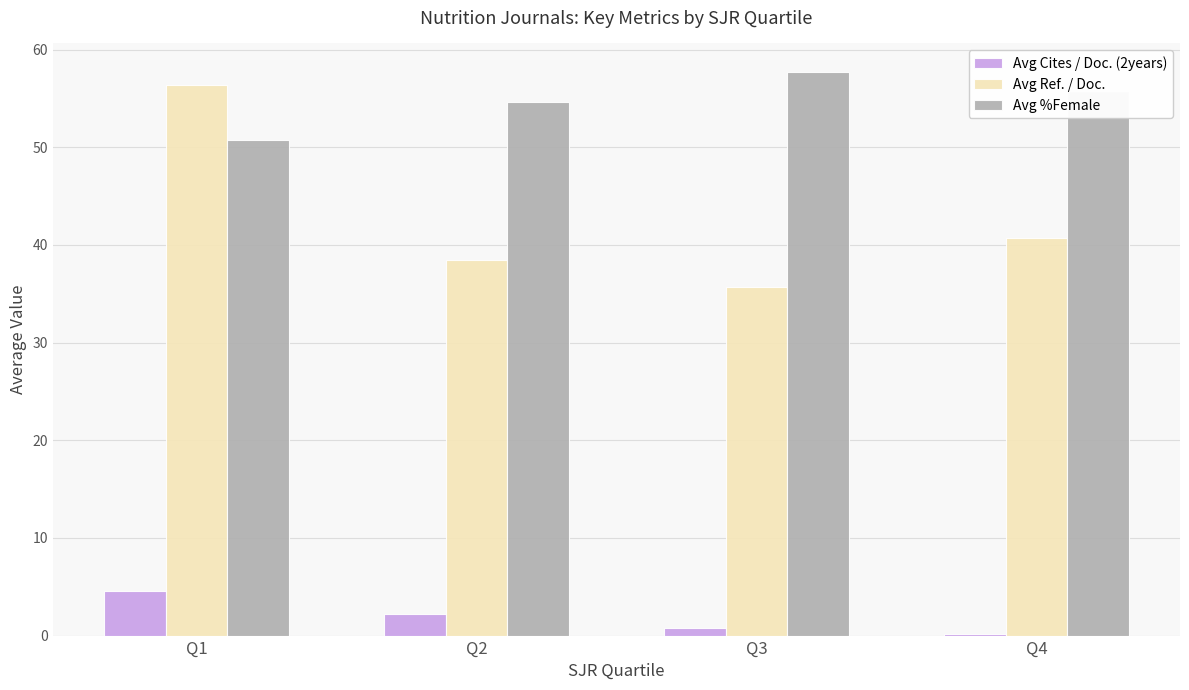

What is the sum of all Avg %Female values?

218.8